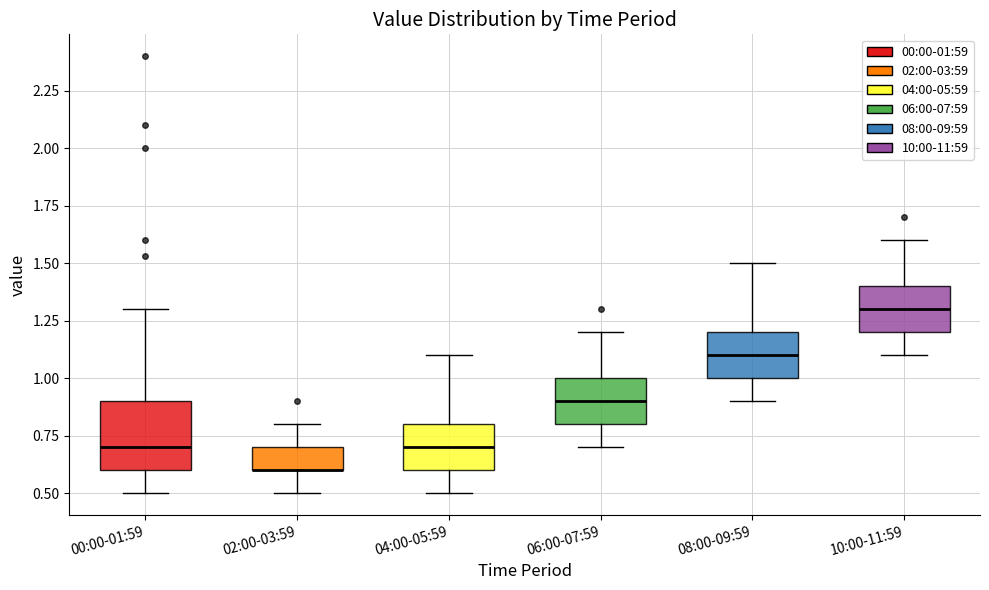

Reading left to right, read every box against the y-axis: the position of its median line, the range the box covers, and the ends of its whiskers. The values are not printed on the chart, so give them approximately, as read against the axis.

00:00-01:59: median 0.7, box 0.6 to 0.9, whiskers 0.5 to 1.3
02:00-03:59: median 0.6 (drawn on the box's lower edge), box 0.6 to 0.7, whiskers 0.5 to 0.8
04:00-05:59: median 0.7, box 0.6 to 0.8, whiskers 0.5 to 1.1
06:00-07:59: median 0.9, box 0.8 to 1.0, whiskers 0.7 to 1.2
08:00-09:59: median 1.1, box 1.0 to 1.2, whiskers 0.9 to 1.5
10:00-11:59: median 1.3, box 1.2 to 1.4, whiskers 1.1 to 1.6